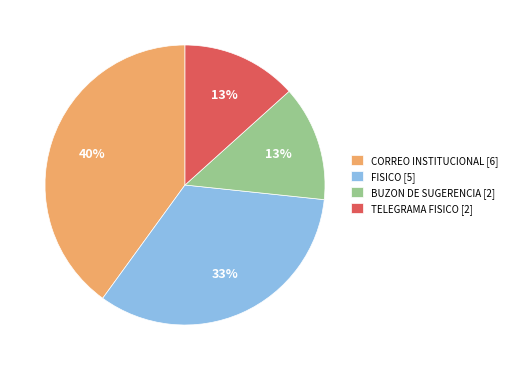

To the nearest percent, what is the average slice percentage?

25%